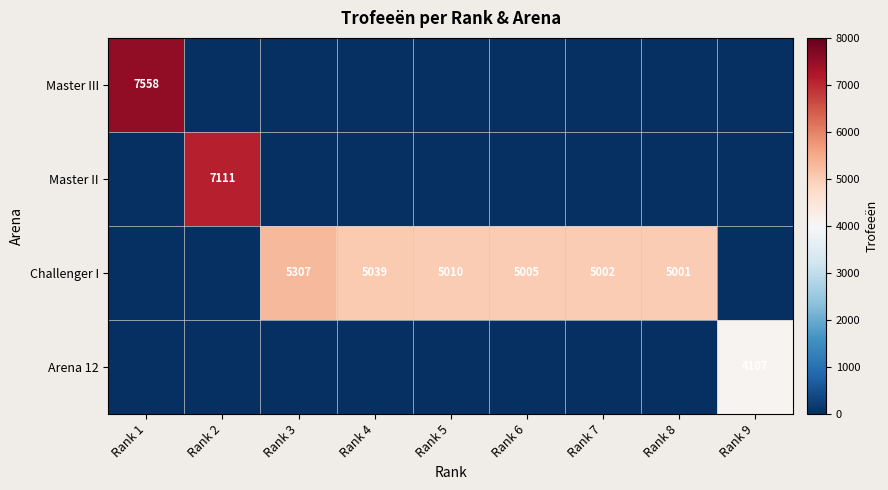

True or false: Master III has a value of 7558 at Rank 1.

True